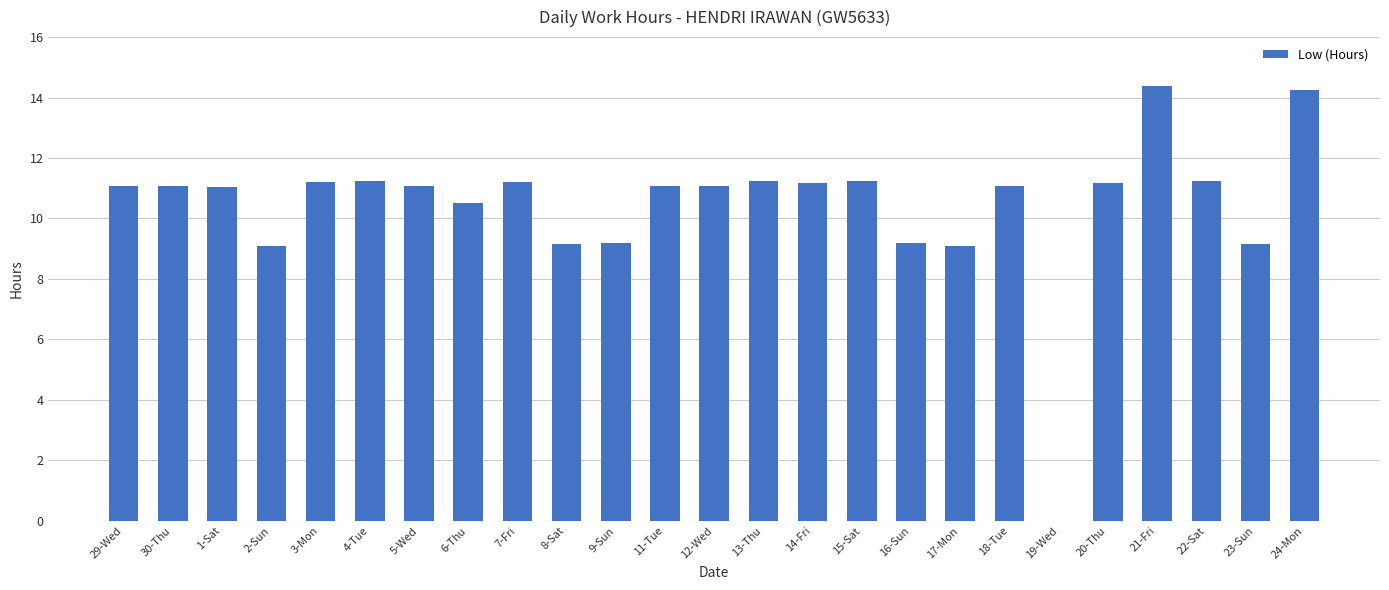

Count the number of categories in the chart.

25